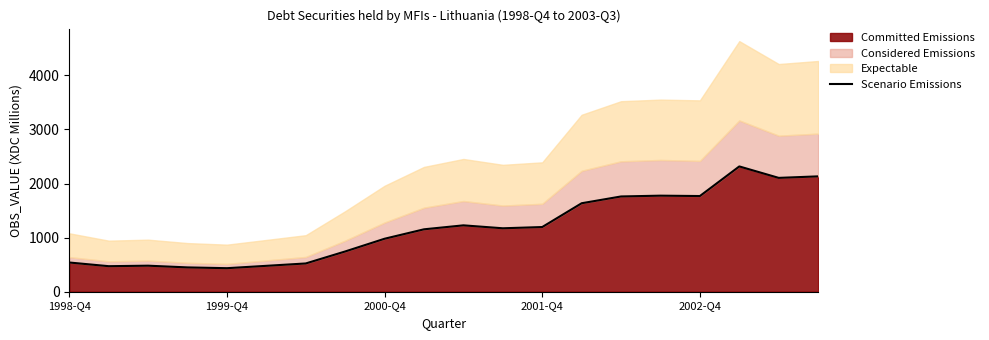

The value of Committed Emissions at 2001-Q4 is 251.4. True or false?

False